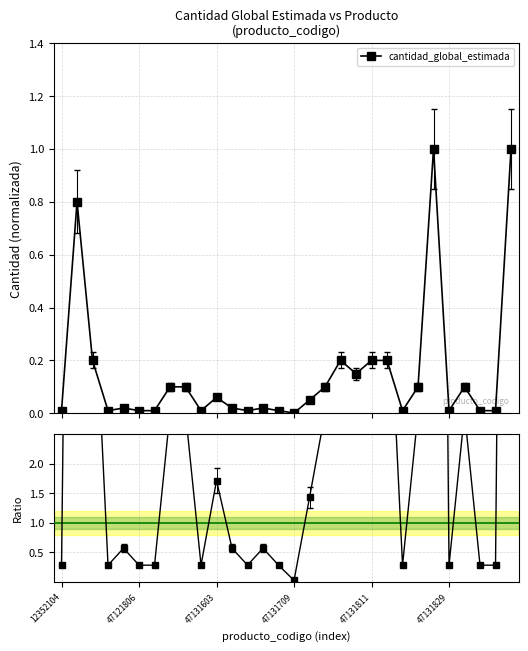

What is the value of the cantidad_global_estimada point at the 8th from the left?

0.1